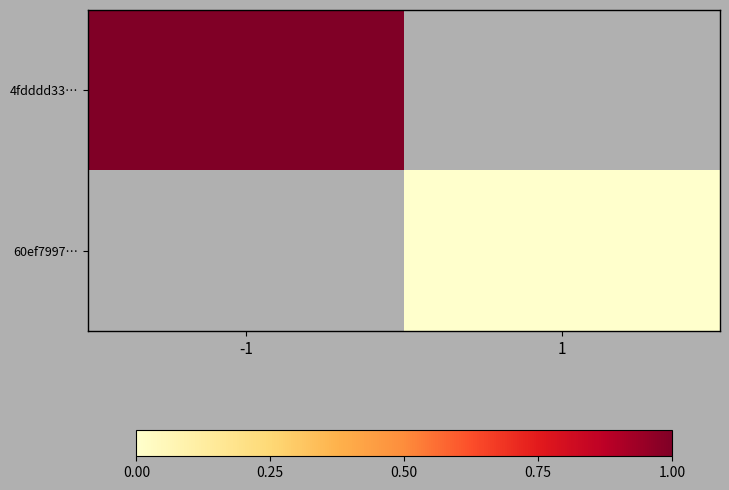

Rank the series at -1 from highest to lowest value.

4fdddd33…, 60ef7997…